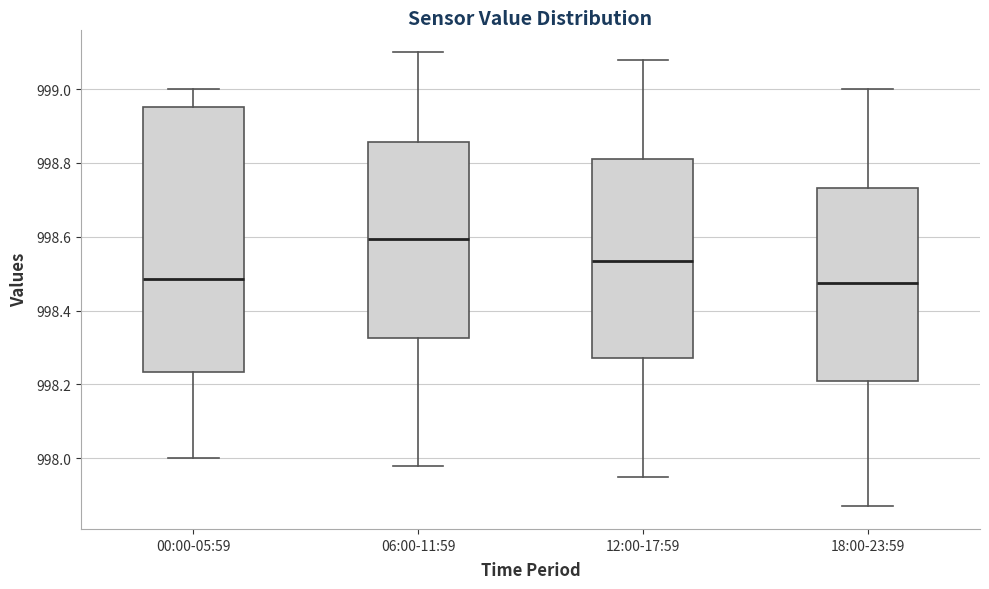

Comparing the boxes themselves (not the whiskers), which one is the tallest?

00:00-05:59